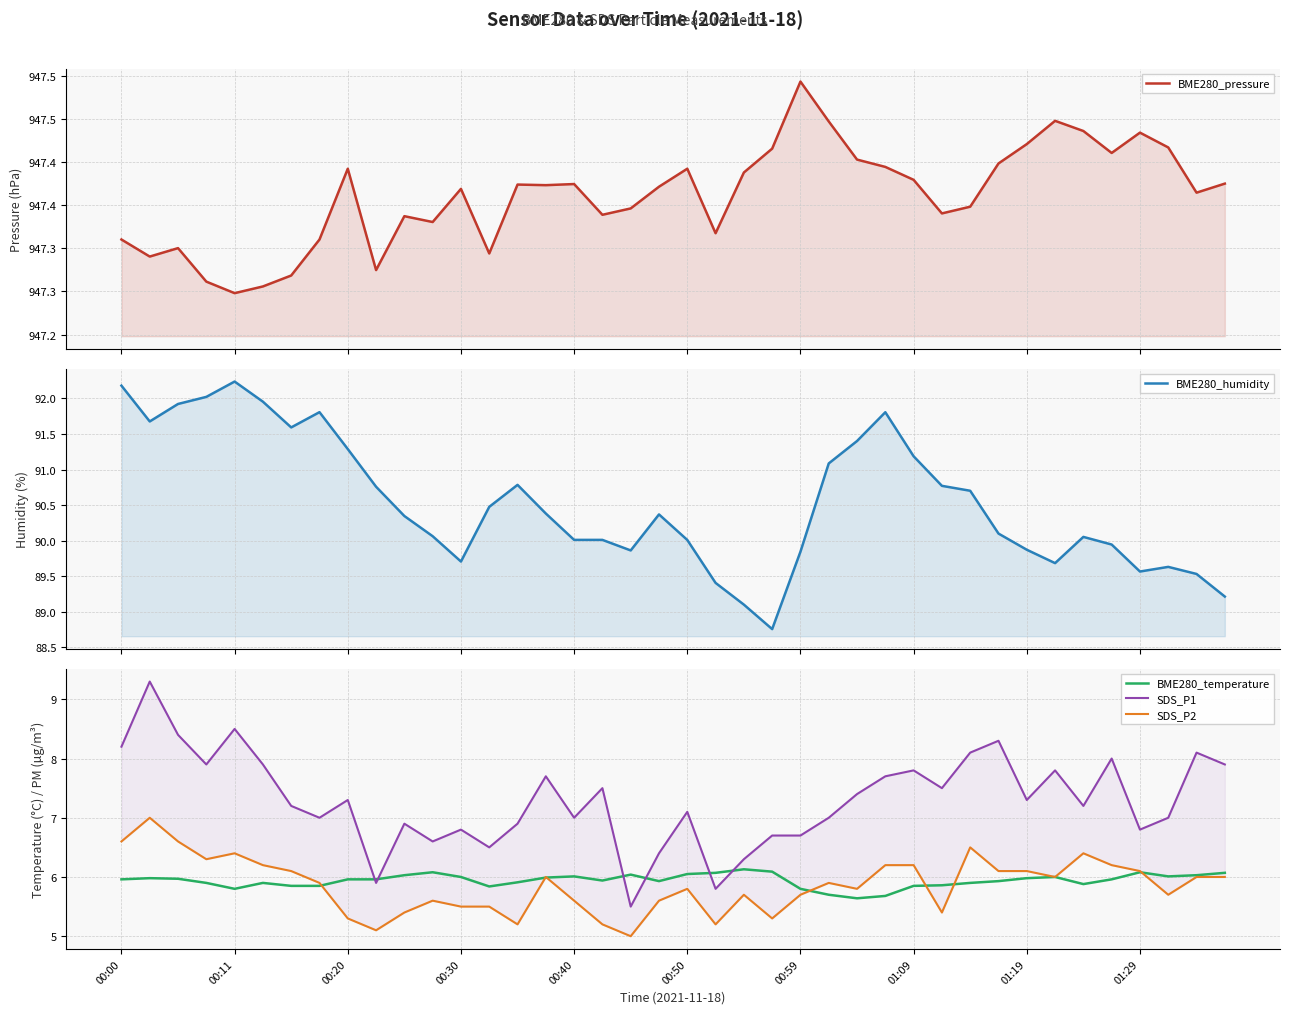

What is the maximum value for BME280_temperature?

6.1